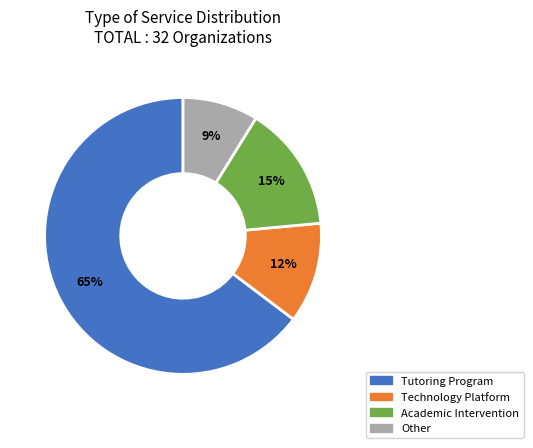

What is the majority slice?

Tutoring Program